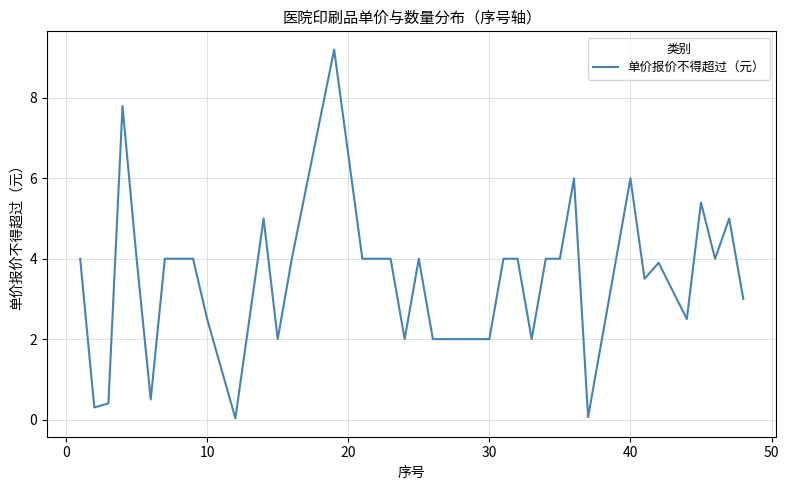

What is the greatest value displayed?

9.2